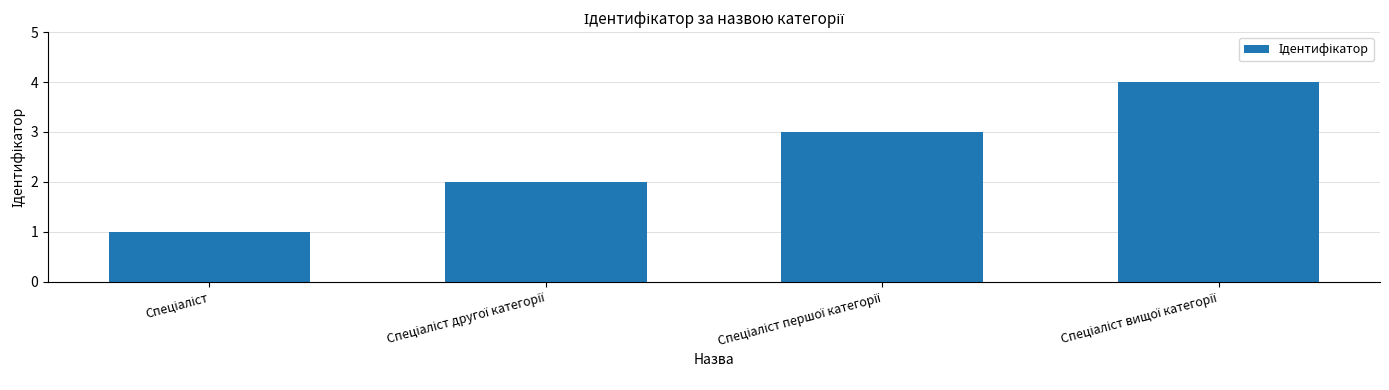

What is the minimum value shown in the chart?

1